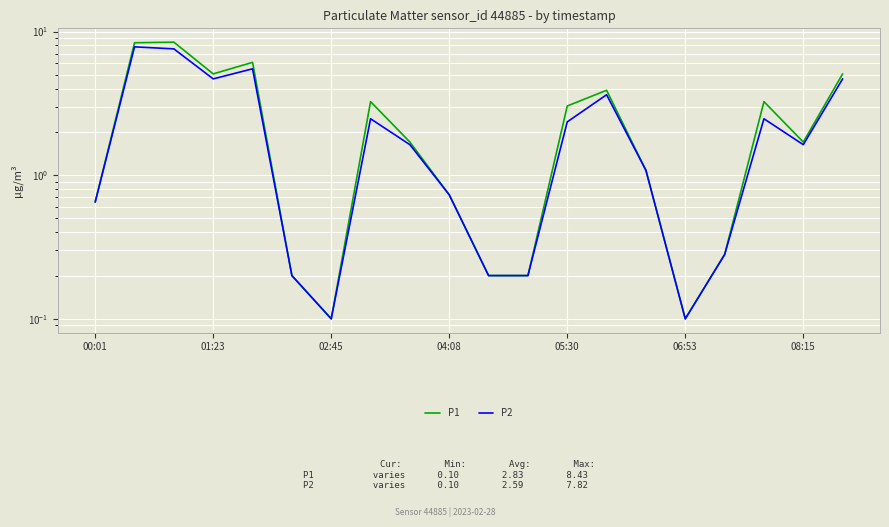

What is the sum of all P1 values?

53.4